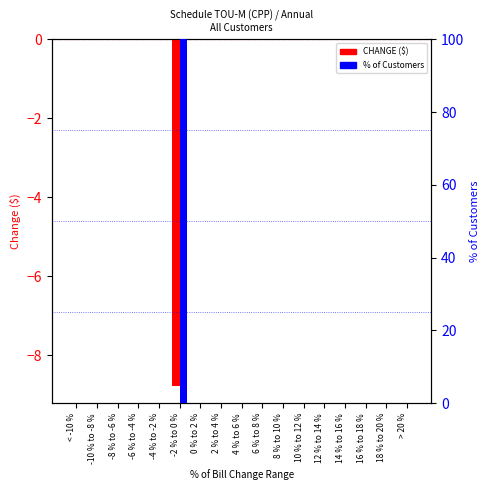

What is the label of the 7th bar from the left?

0 % to 2 %